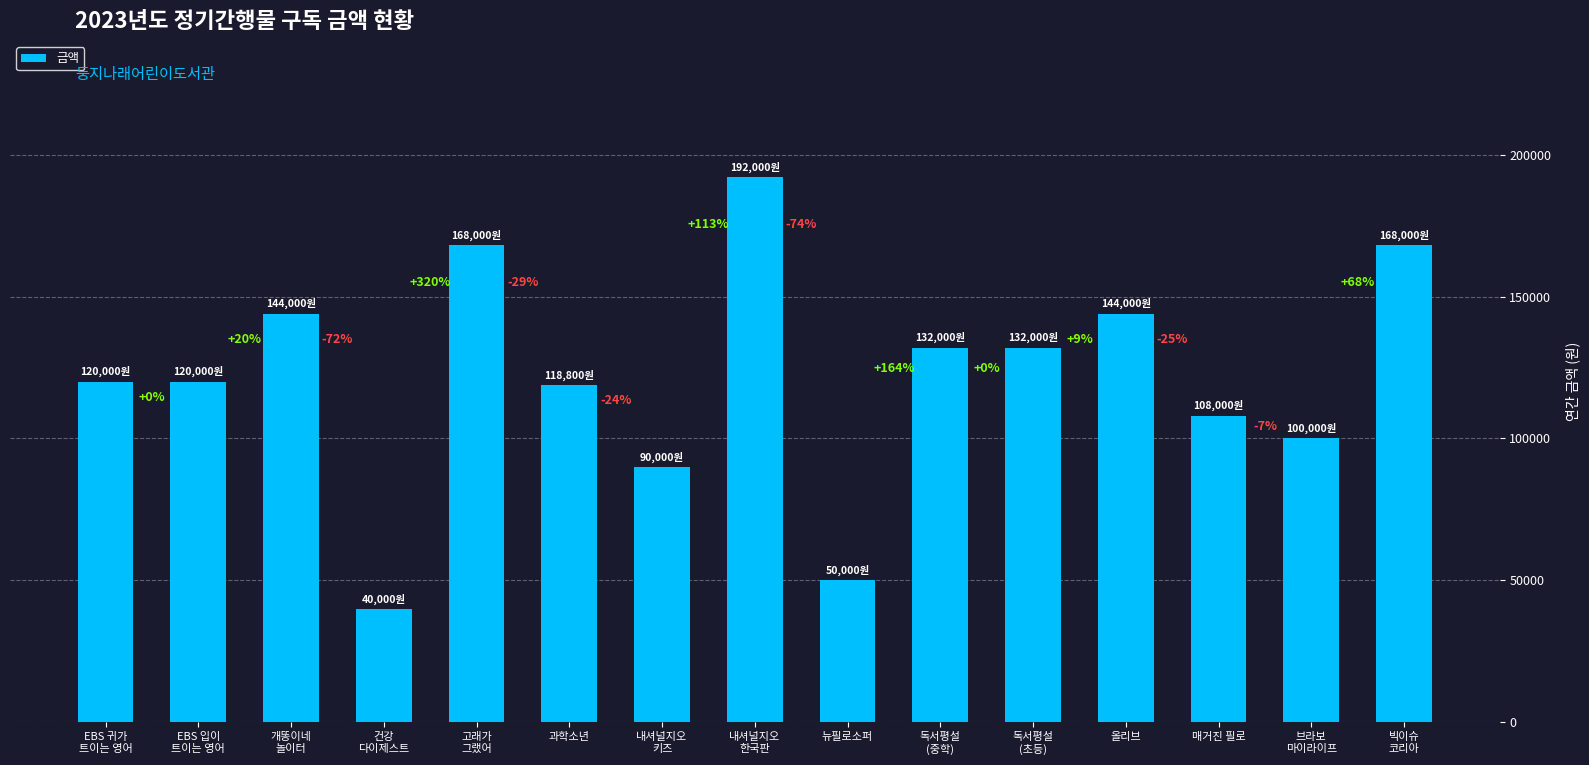

Are the bars horizontal?

No